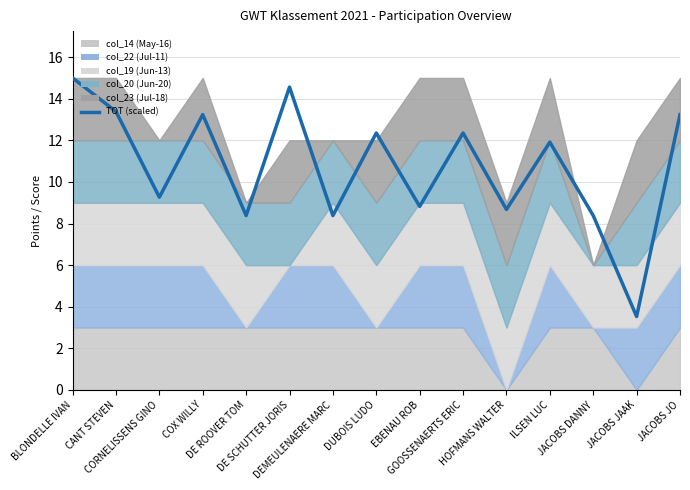

What is the difference between the values at EBENAU ROB and COX WILLY?

4.4